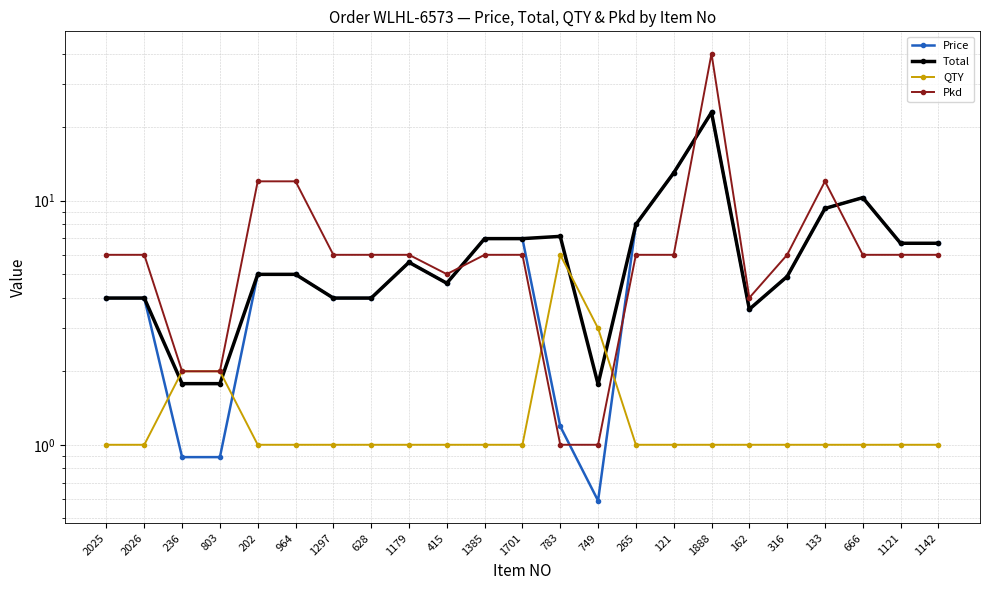

What are all the series names shown in the legend?

Price, Total, QTY, Pkd